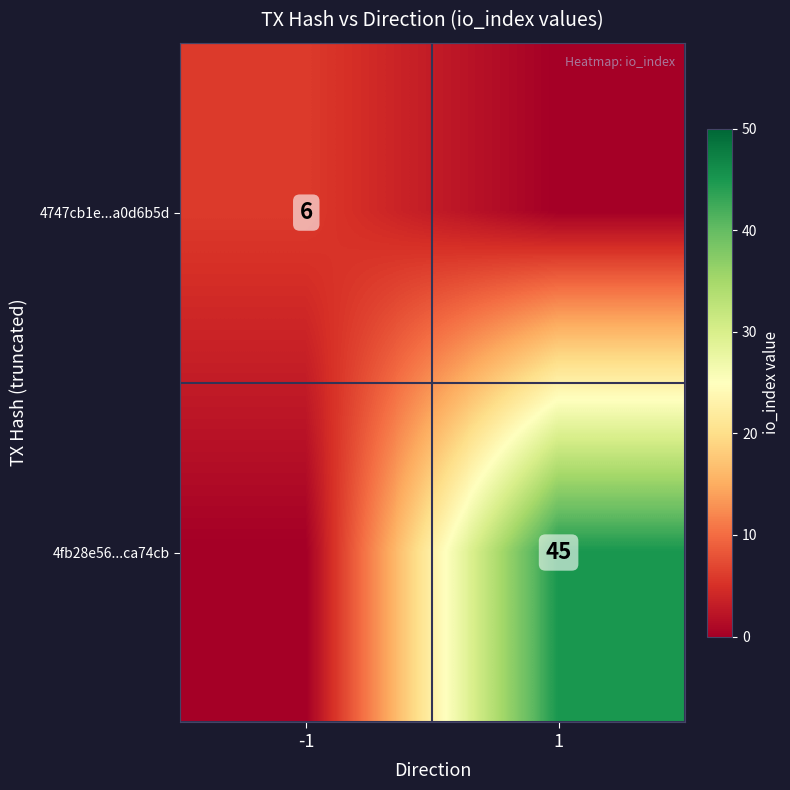

The 4fb28e56...ca74cb series shows 70 at 1. True or false?

False